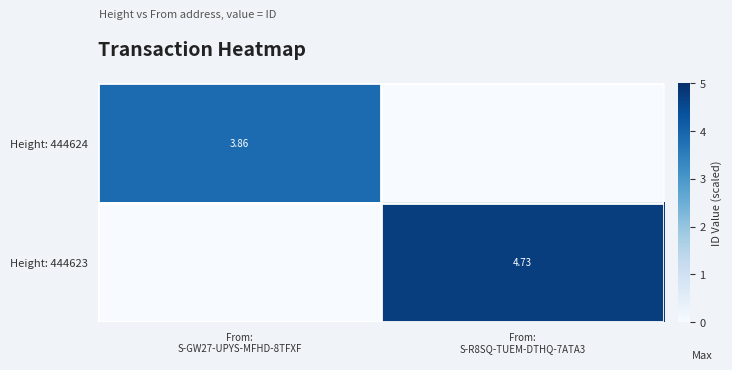

Where does the Height: 444623 series first go above 4?

From: S-R8SQ-TUEM-DTHQ-7ATA3